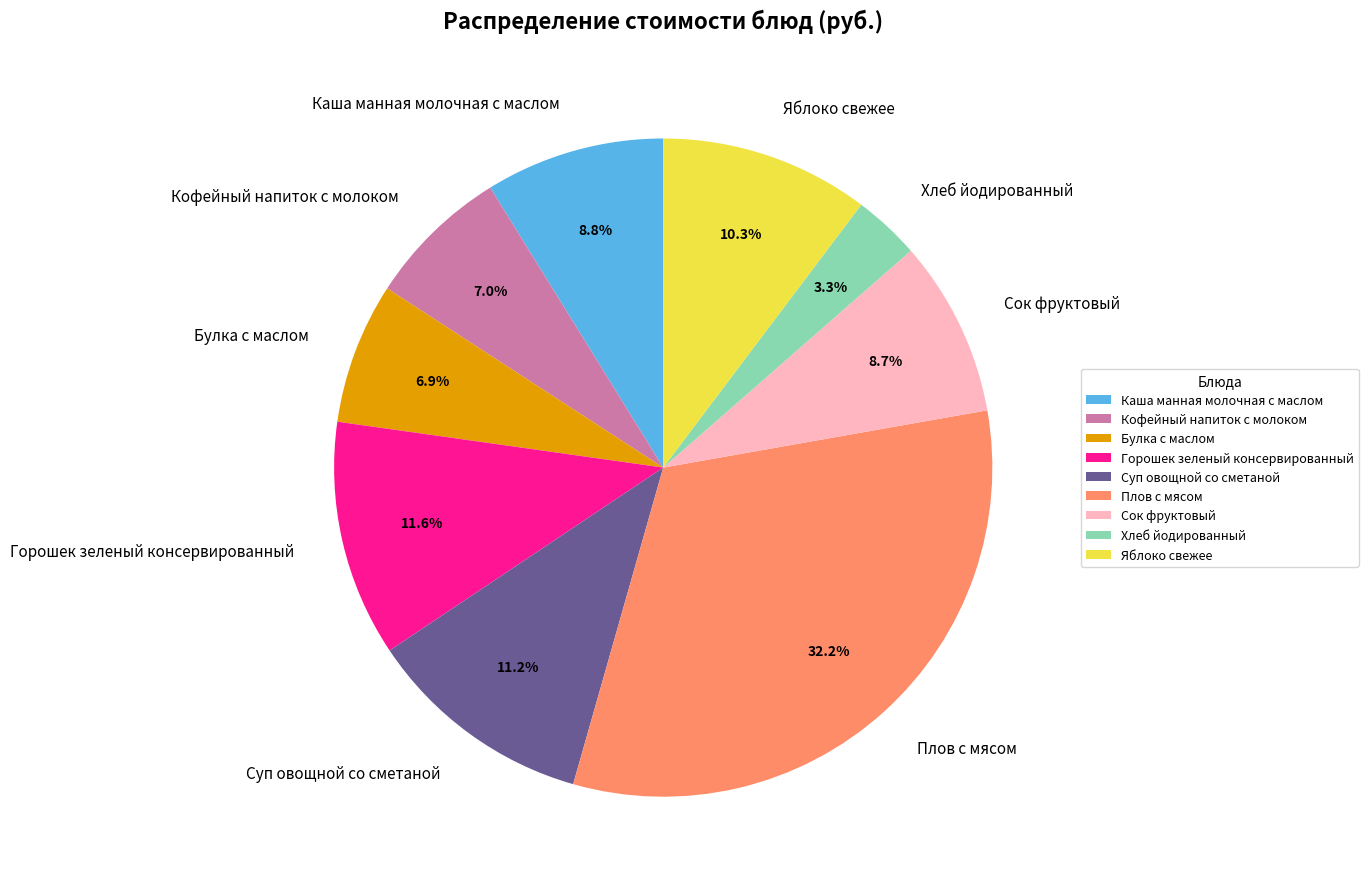

Is it true that Булка с маслом is 7% of the pie?

True